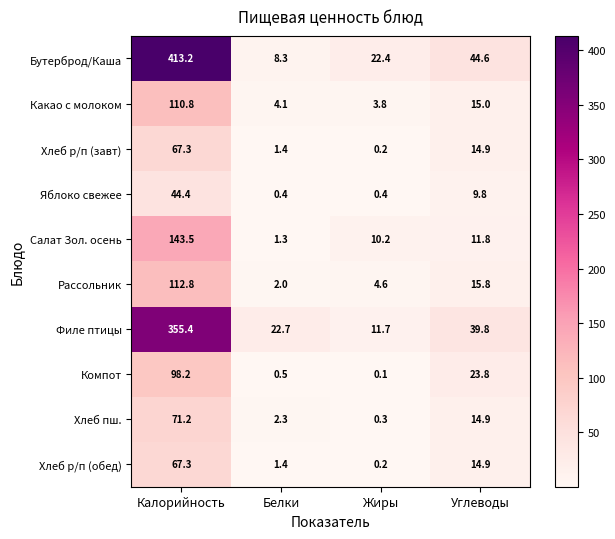

Between Калорийность and Белки, which series saw the biggest shift?

Бутерброд/Каша